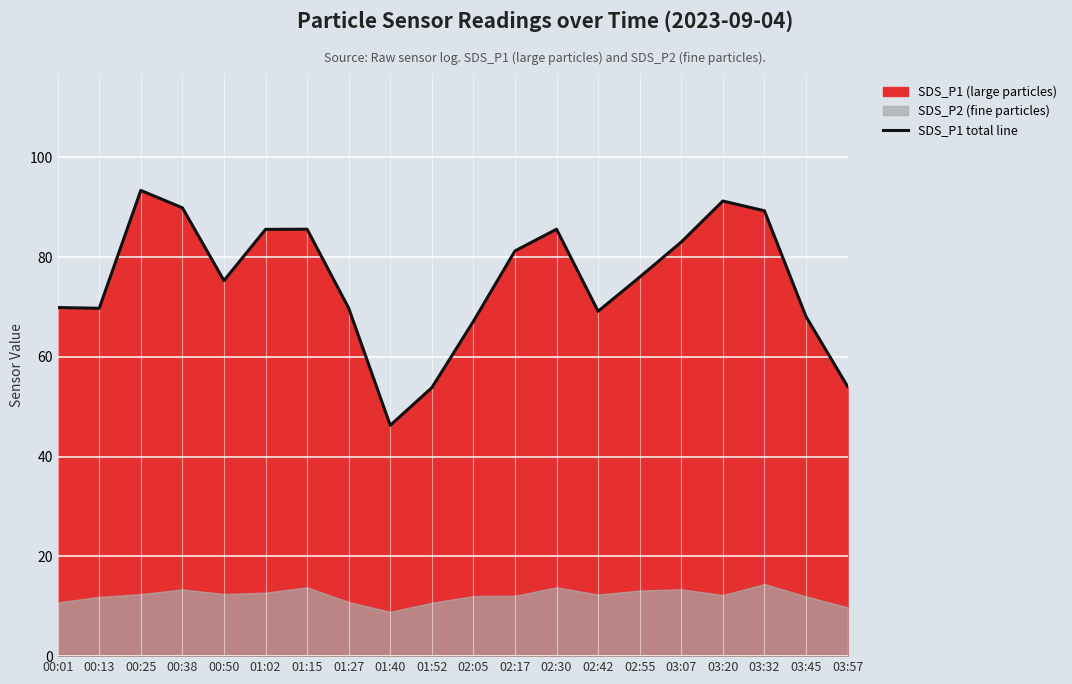

The value of SDS_P1 total line at 00:50 is 75.3. True or false?

True